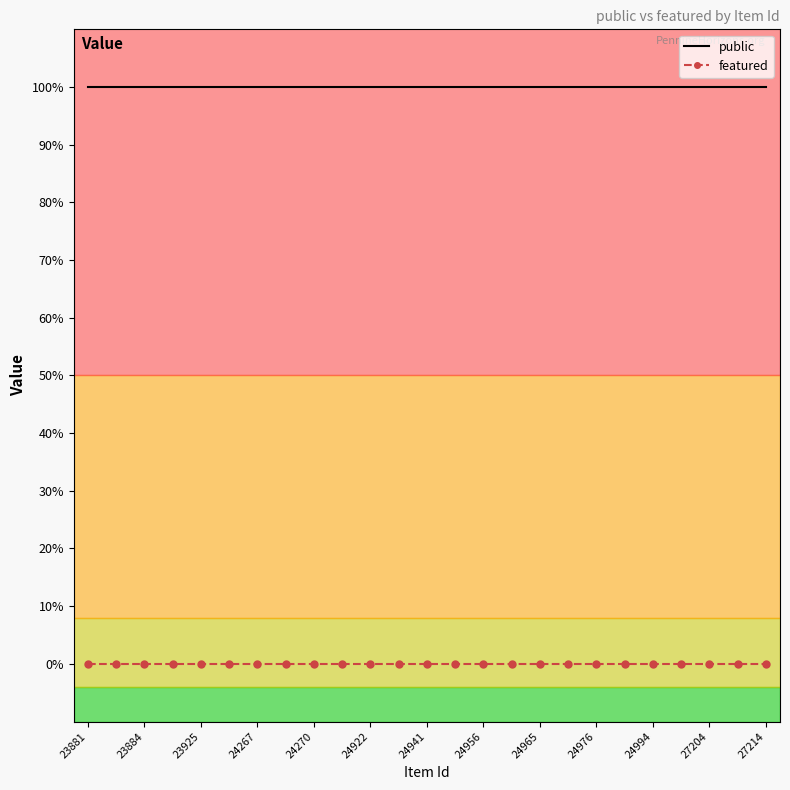

True or false: featured has more than 1 interior local peaks.

False